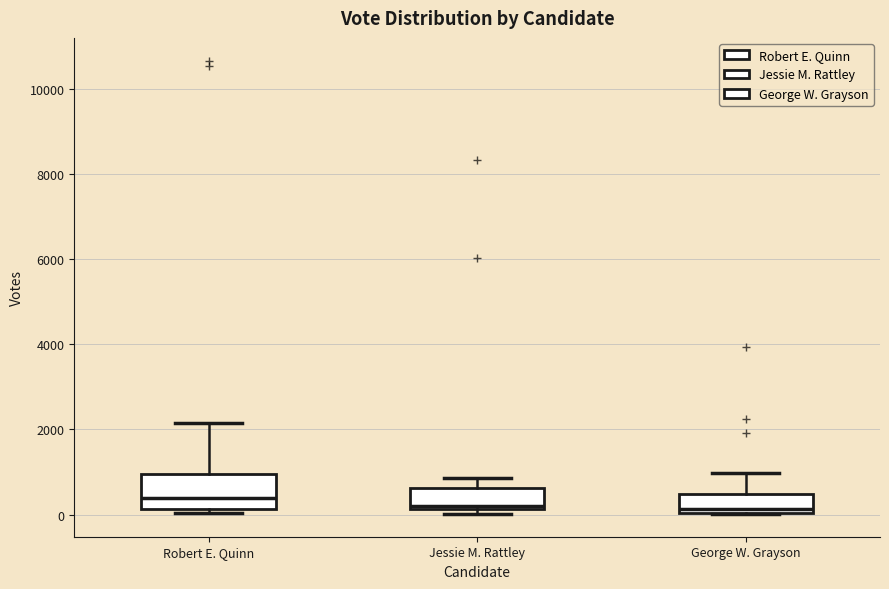

Reading left to right, transcribe this box plot: for each box, give where its median line is, the range the box spans, and where its two whiskers end, as read against the y-axis. The values are not printed on the chart, so give them approximately, as read against the axis.

Robert E. Quinn: median 400, box 200 to 1000, whiskers 0 to 2200
Jessie M. Rattley: median 200 (just above the box's lower edge), box 200 to 600, whiskers 0 to 800
George W. Grayson: median 200, box 0 to 400, whiskers 0 to 1000